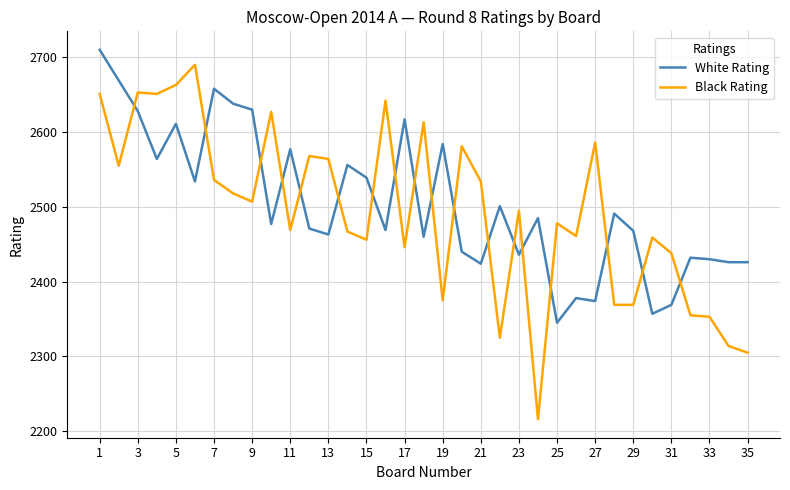

What is the difference between the maximum and minimum values in the Black Rating series?

474